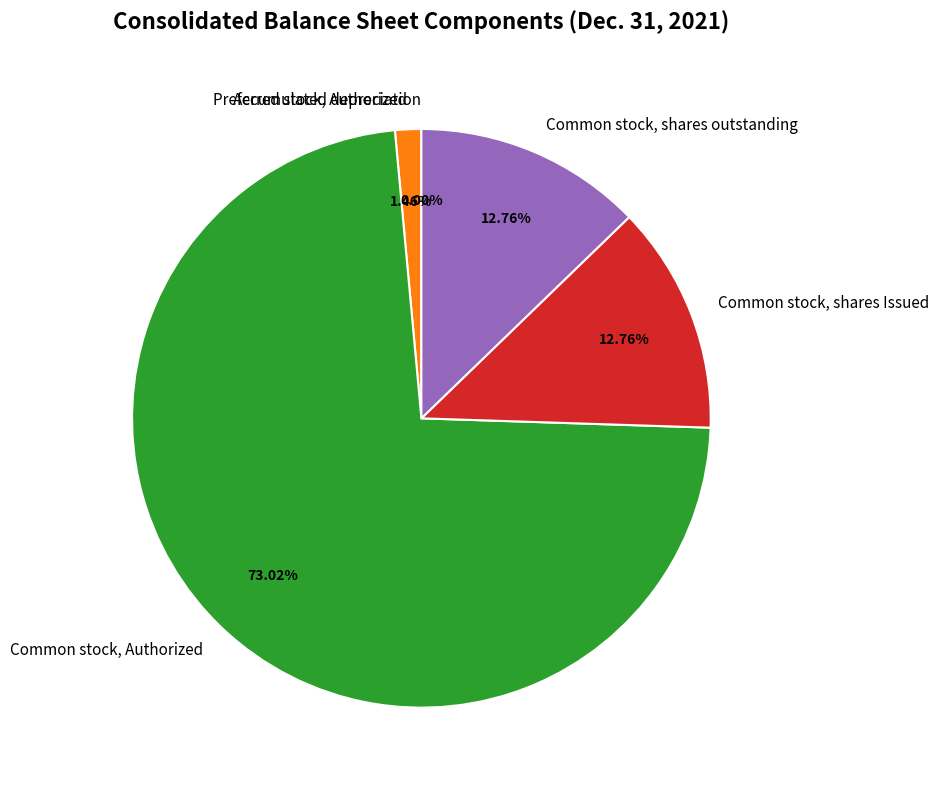

What is the ratio of the value at Preferred stock, Authorized to the value at Common stock, shares Issued?

0.1